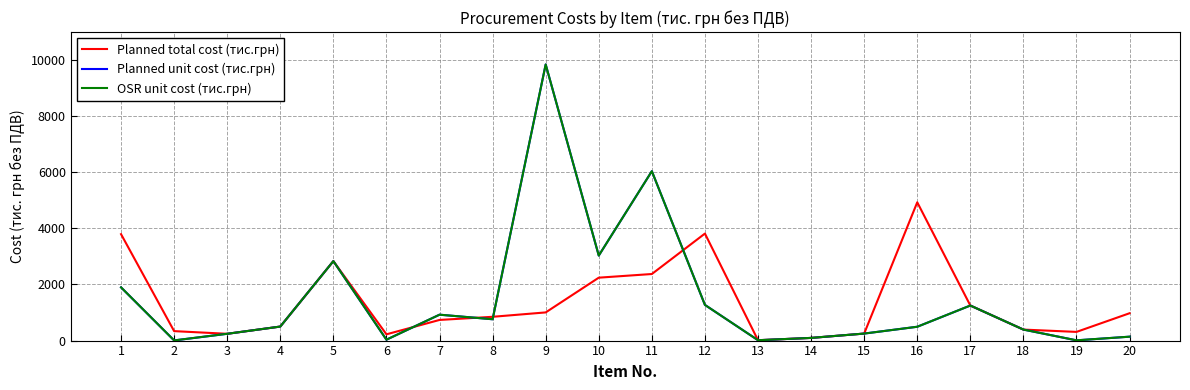

Reading right to left, extract all data points from this chart.

Planned total cost (тис.грн): 975.0	309.5	392.3	1249.9	4930.2	250.0	95.3	13.1	3815.3	2373.4	2242.9	1004.2	848.0	736.0	223.2	2833.3	500.0	242.0	337.1	3794.3
Planned unit cost (тис.грн): 139.3	8.8	392.3	1249.9	493.0	250.0	95.3	13.1	1271.8	6039.1	3031.0	9845.5	760.6	923.4	31.9	2833.3	500.0	242.0	5.8	1897.1
OSR unit cost (тис.грн): 139.3	8.8	392.3	1249.9	493.0	250.0	95.3	13.1	1271.8	6039.1	3031.0	9845.5	760.6	923.4	31.9	2833.3	500.0	242.0	5.8	1897.1